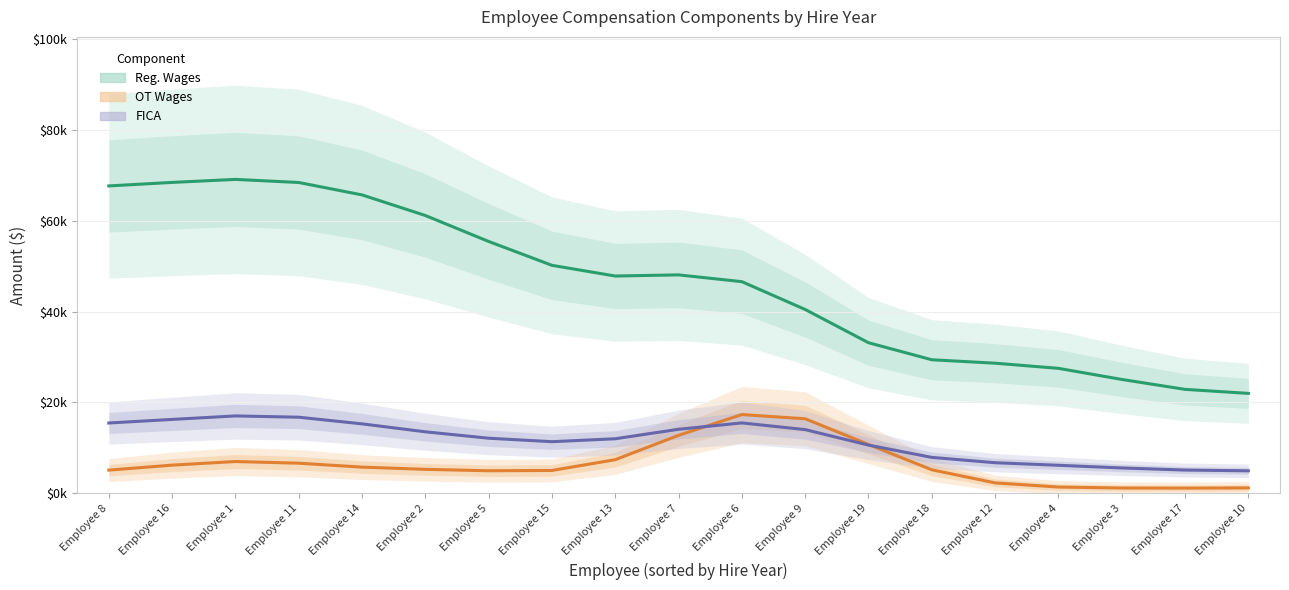

The OT Wages series shows 1625.8 at Employee 2. True or false?

False